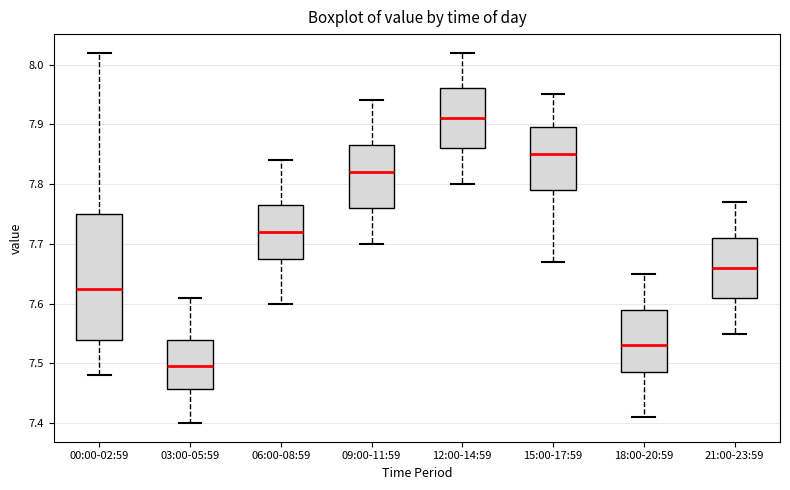

Where does the upper whisker of the box for 00:00-02:59 end on the y-axis? The values are not printed on the chart, so give them approximately, as read against the axis.

8.02